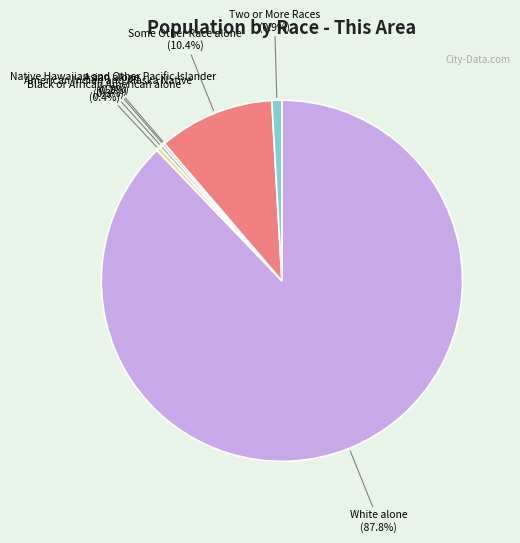

Is it true that Black or African American alone is 15% of the pie?

False